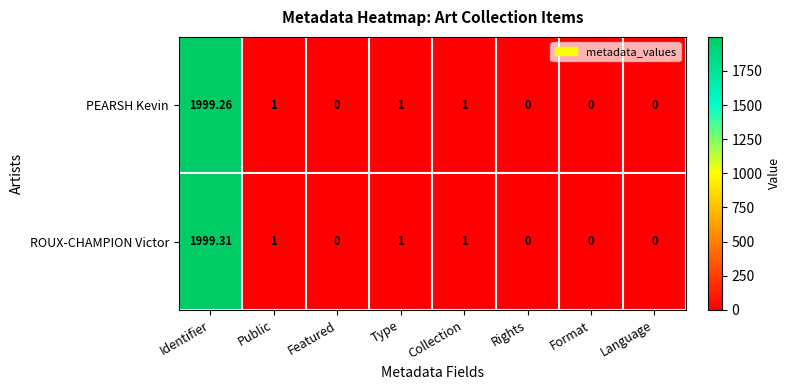

Which series changed the most between Identifier and Featured?

ROUX-CHAMPION Victor